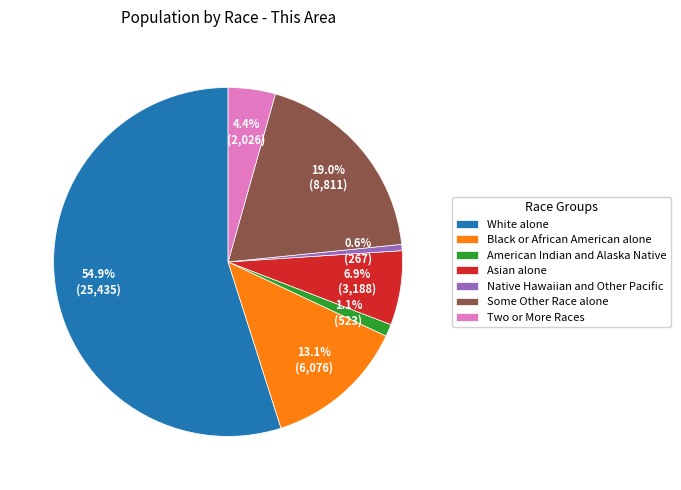

What is the ratio of the value at White alone to the value at Native Hawaiian and Other Pacific?

95.3